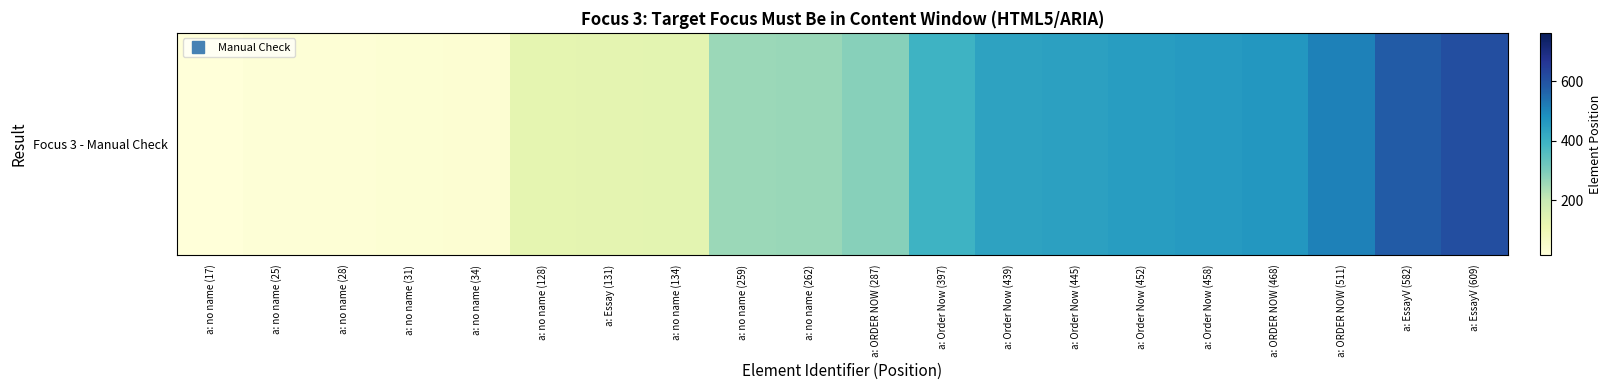

Reading left to right, list all the values displayed in this chart.

a: no name (17)=17	a: no name (25)=25	a: no name (28)=28	a: no name (31)=31	a: no name (34)=34	a: no name (128)=128	a: Essay (131)=131	a: no name (134)=134	a: no name (259)=259	a: no name (262)=262	a: ORDER NOW (287)=287	a: Order Now (397)=397	a: Order Now (439)=439	a: Order Now (445)=445	a: Order Now (452)=452	a: Order Now (458)=458	a: ORDER NOW (468)=468	a: ORDER NOW (511)=511	a: EssayV (582)=582	a: EssayV (609)=609